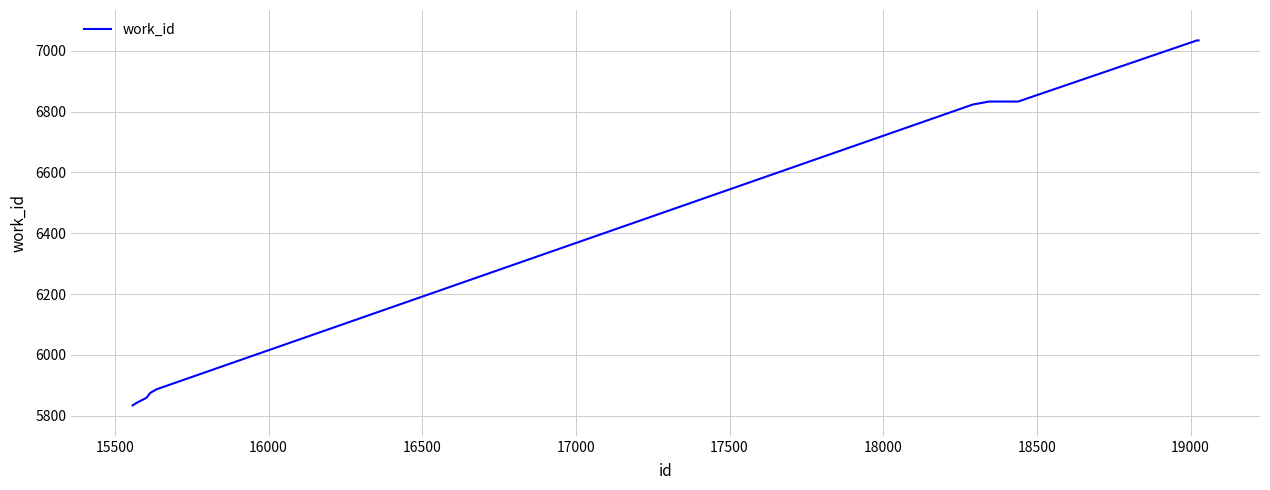

What is the difference between the maximum and minimum values?

1200